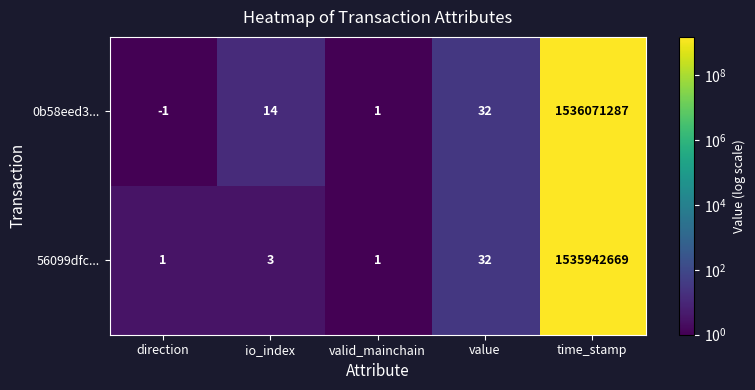

What is the average value of the 0b58eed3... series?

307214267